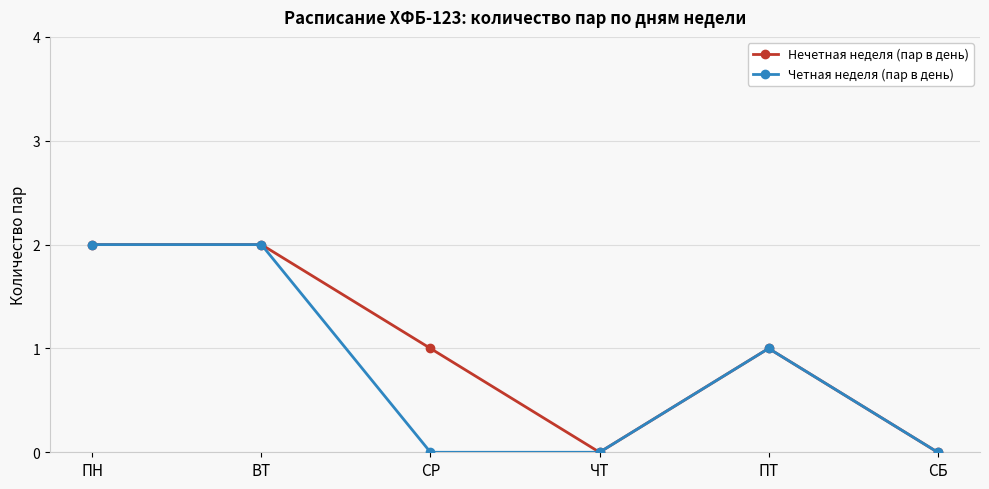

What is the label of the 6th point from the right?

ПН